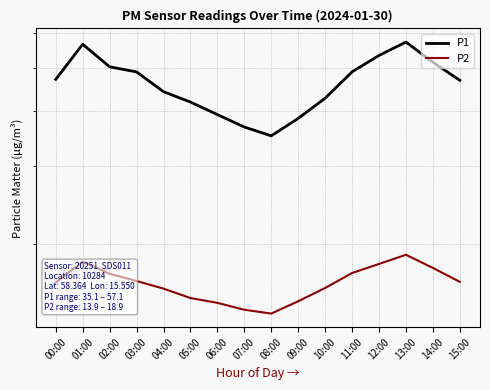

True or false: P1 has more than 2 points higher than both neighbors.

False